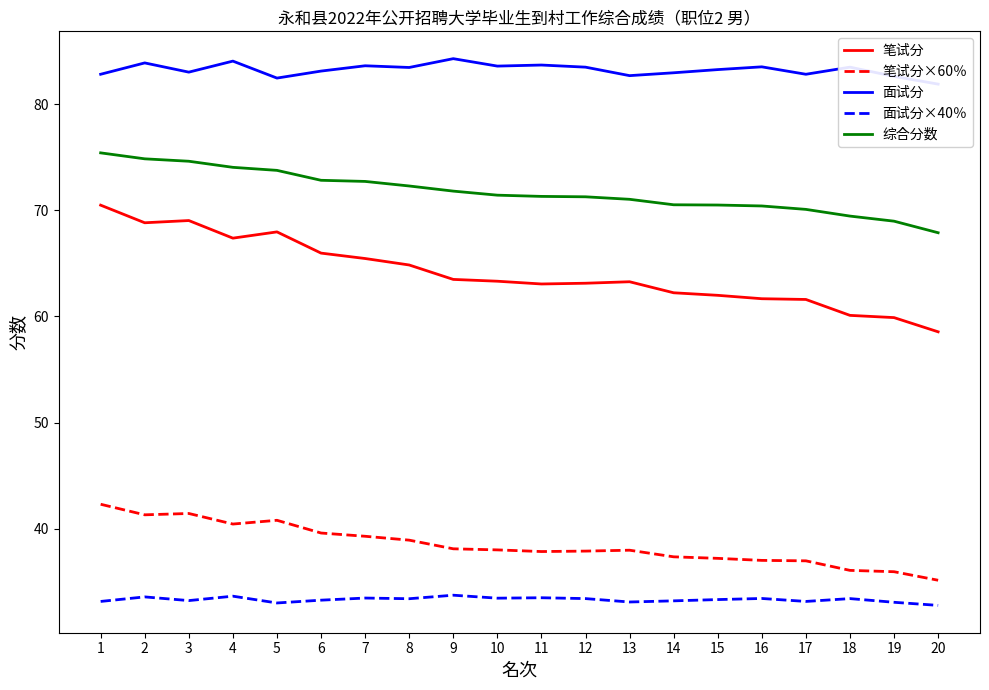

Is the value of 笔试分×60％ at 8 greater than the value of 面试分×40％ at 2?

Yes